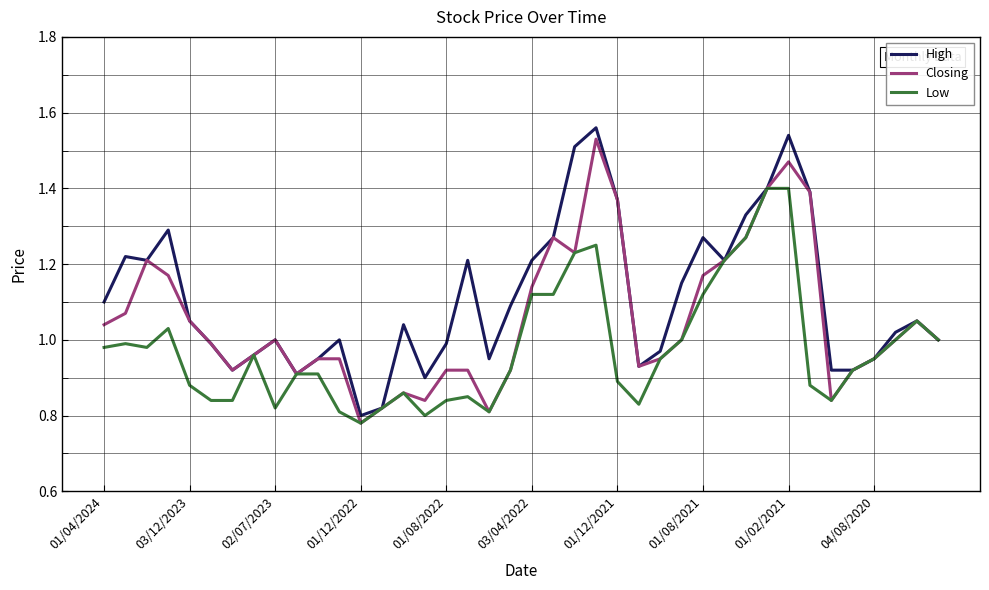

Rank the series by their average value, from lowest to highest.

Low, Closing, High